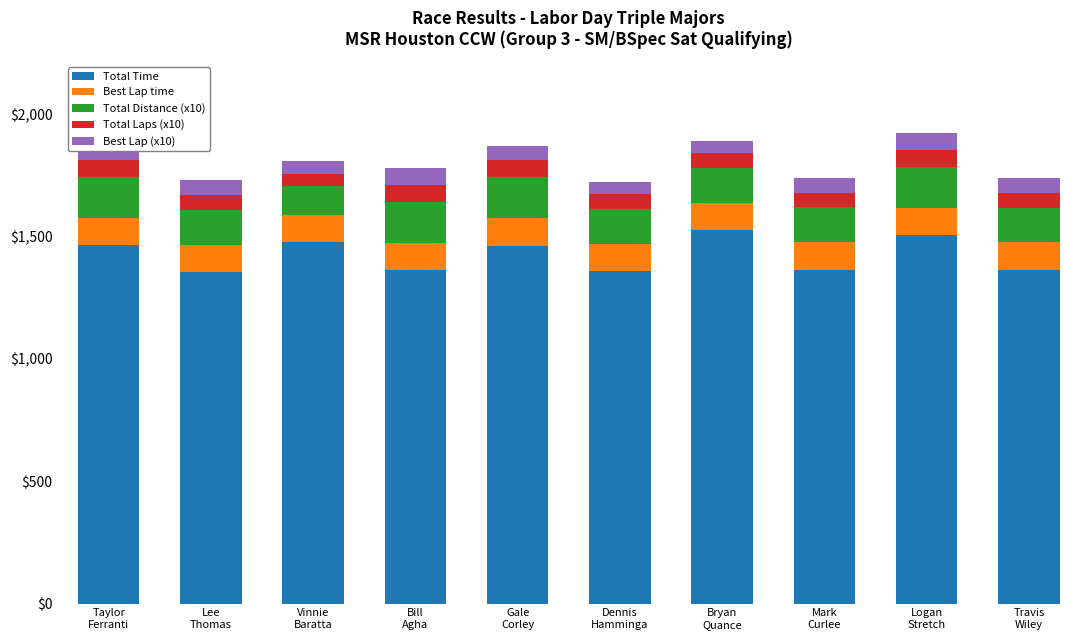

What is the average value of the Total Time series?

1423.6